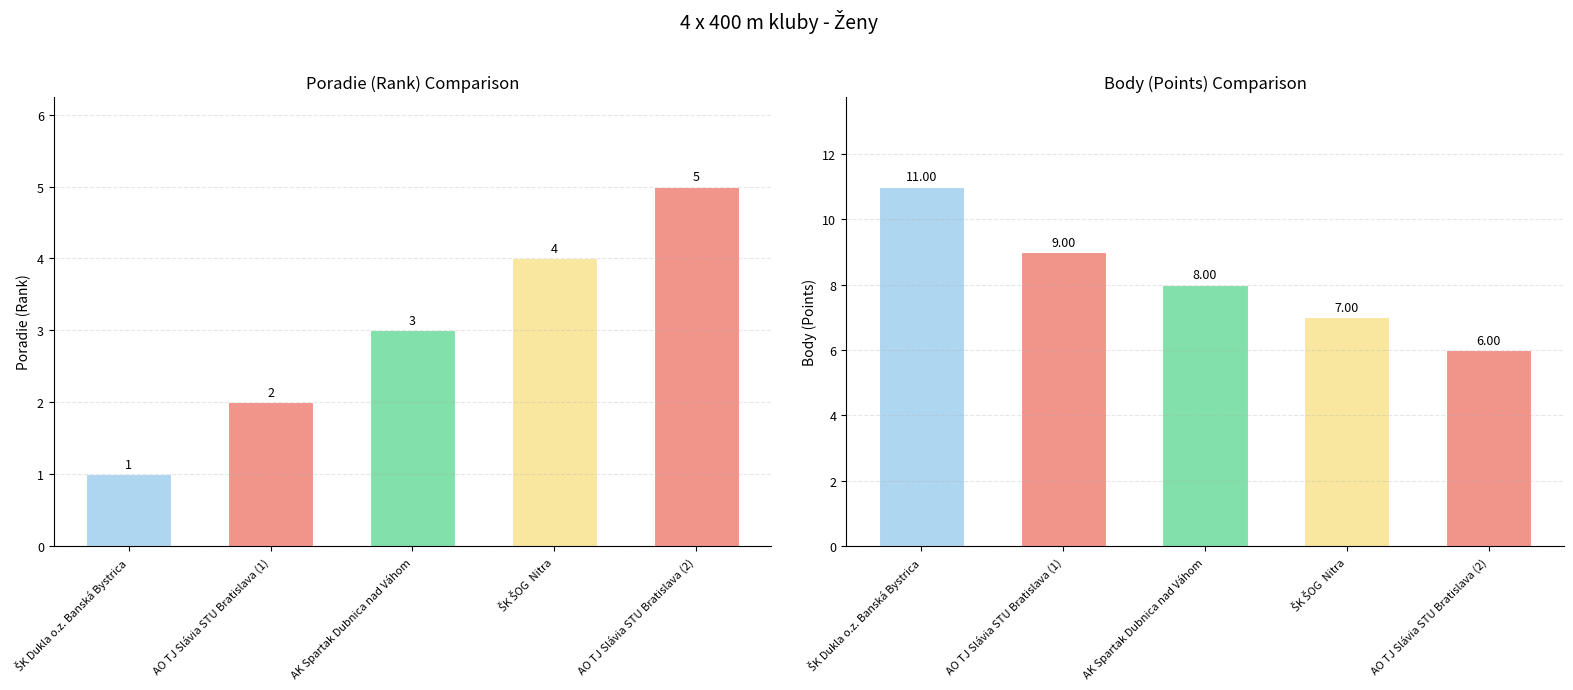

What is the greatest value displayed?

11